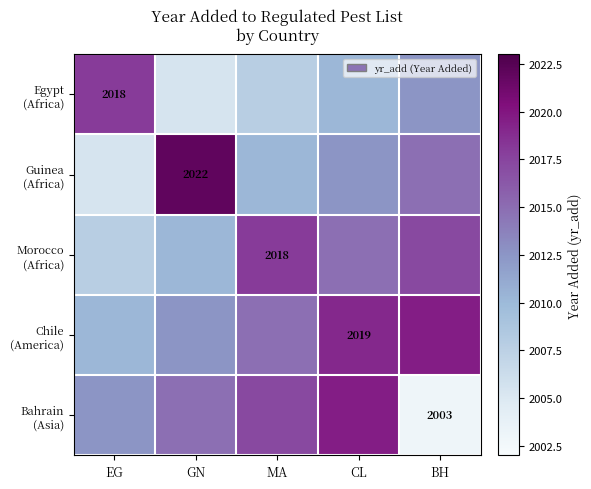

What is the maximum value for Chile (America)?

2019.6